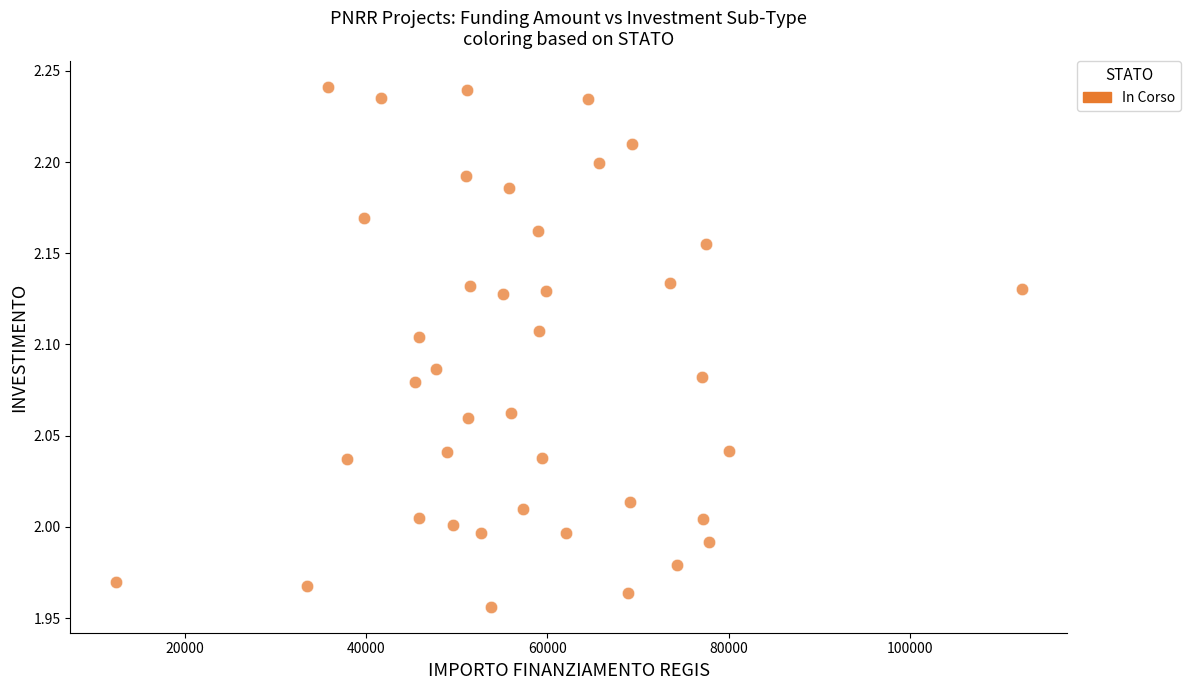

What is the range of X values (max minus min)?

100077.6